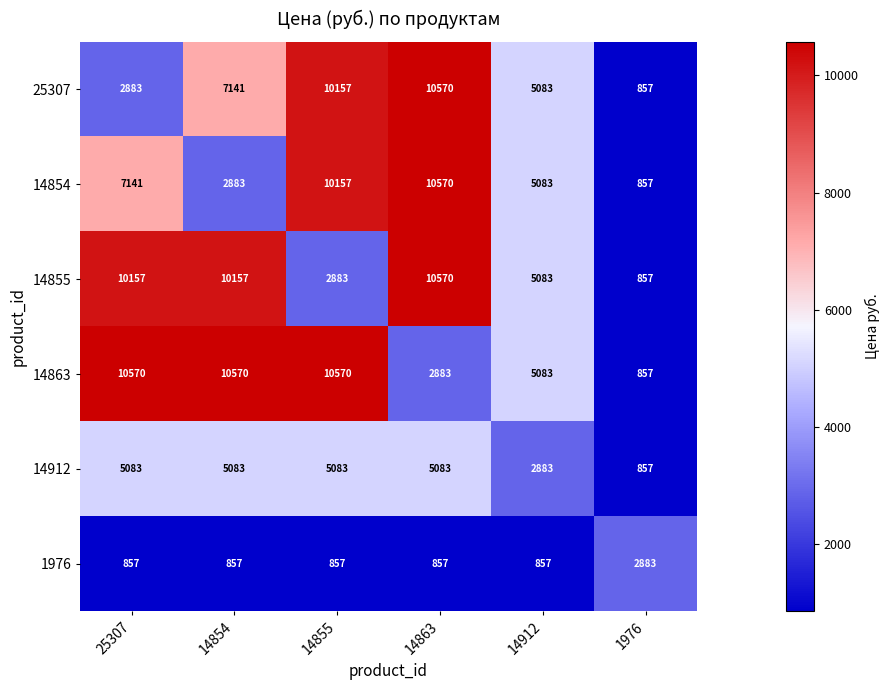

How many 14912 values are between 2883 and 5083?

5